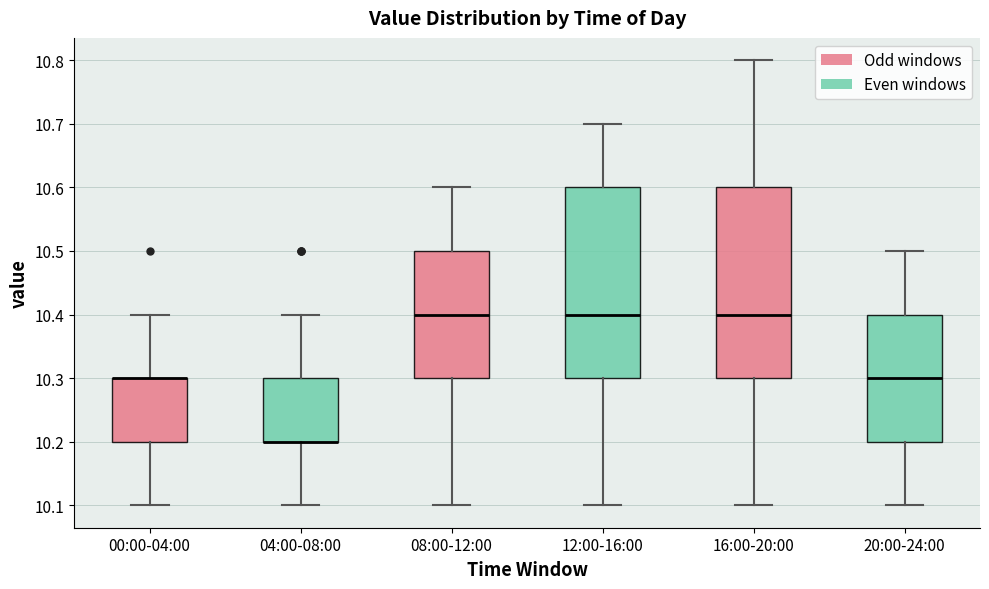

Reading left to right, transcribe this box plot: for each box, give where its median line is, the range the box spans, and where its two whiskers end, as read against the y-axis. The values are not printed on the chart, so give them approximately, as read against the axis.

00:00-04:00: median 10.3 (drawn on the box's upper edge), box 10.2 to 10.3, whiskers 10.1 to 10.4
04:00-08:00: median 10.2 (drawn on the box's lower edge), box 10.2 to 10.3, whiskers 10.1 to 10.4
08:00-12:00: median 10.4, box 10.3 to 10.5, whiskers 10.1 to 10.6
12:00-16:00: median 10.4, box 10.3 to 10.6, whiskers 10.1 to 10.7
16:00-20:00: median 10.4, box 10.3 to 10.6, whiskers 10.1 to 10.8
20:00-24:00: median 10.3, box 10.2 to 10.4, whiskers 10.1 to 10.5